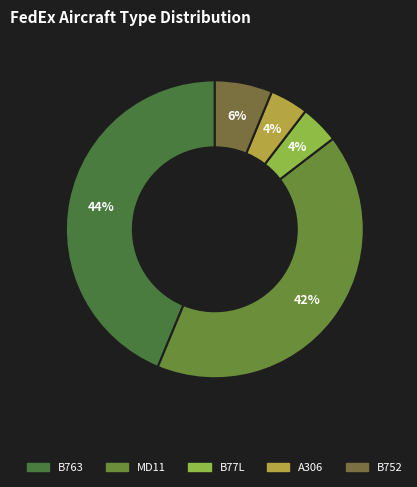

What percentage is the A306 slice, to the nearest percent?

4%